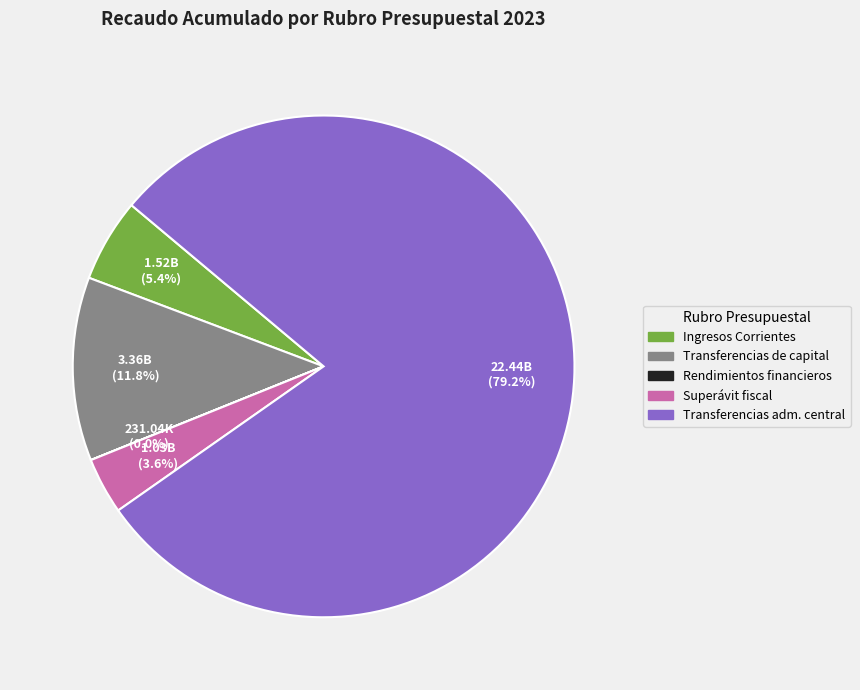

Is there a majority slice in this chart?

Yes